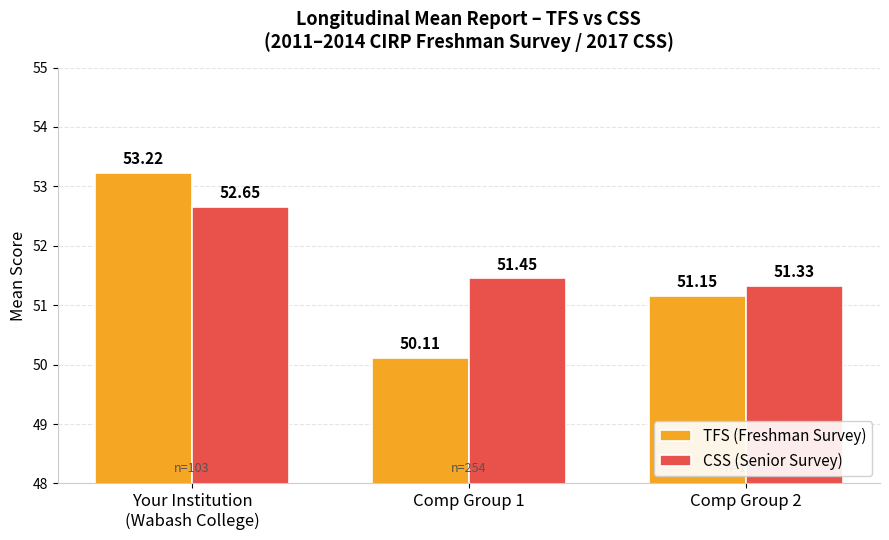

What is the spread (max minus min) of values at Comp Group 1?

1.3